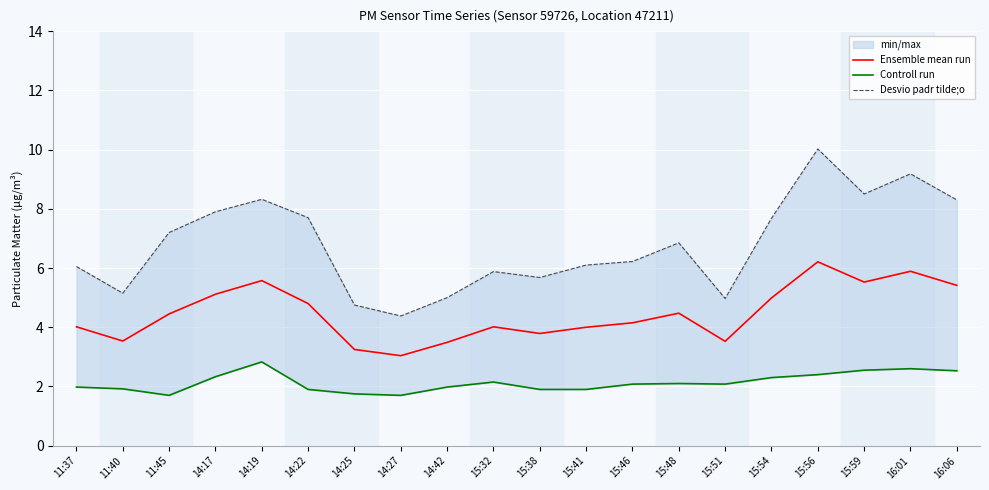

What is the value of the Controll run point at the 19th from the left?

2.6